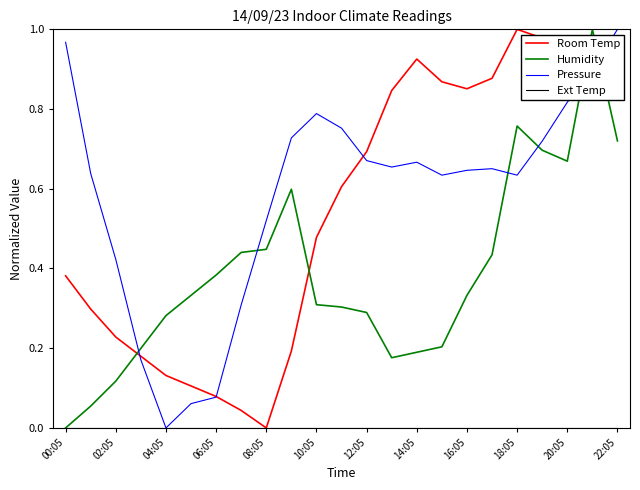

In Room Temp, how many points are higher than both neighbors (excluding endpoints)?

2